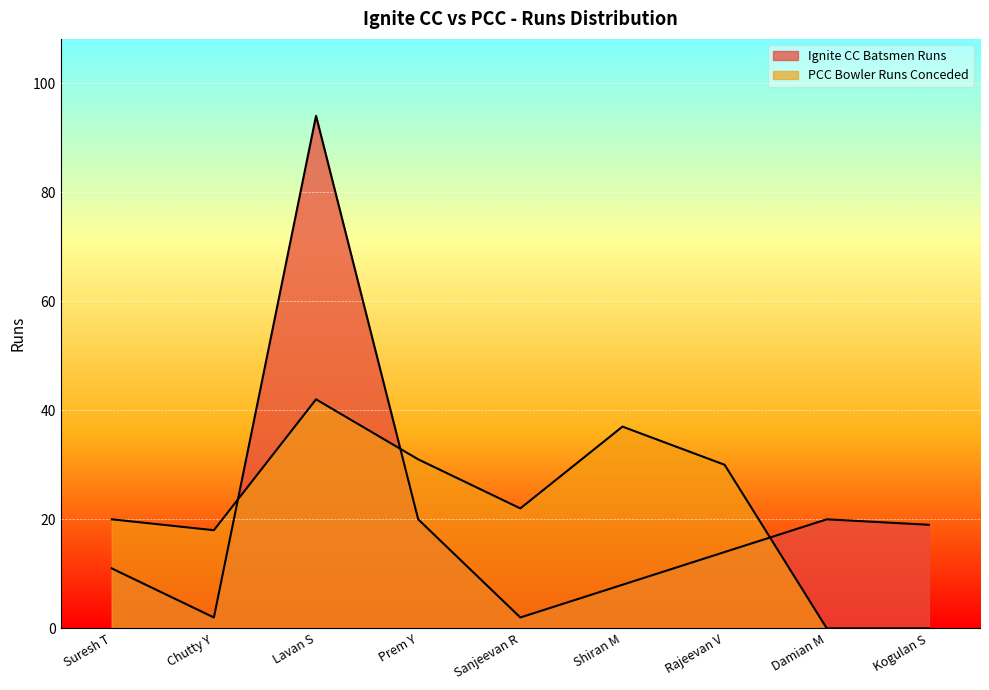

What is the label of the 5th point from the right?

Sanjeevan R